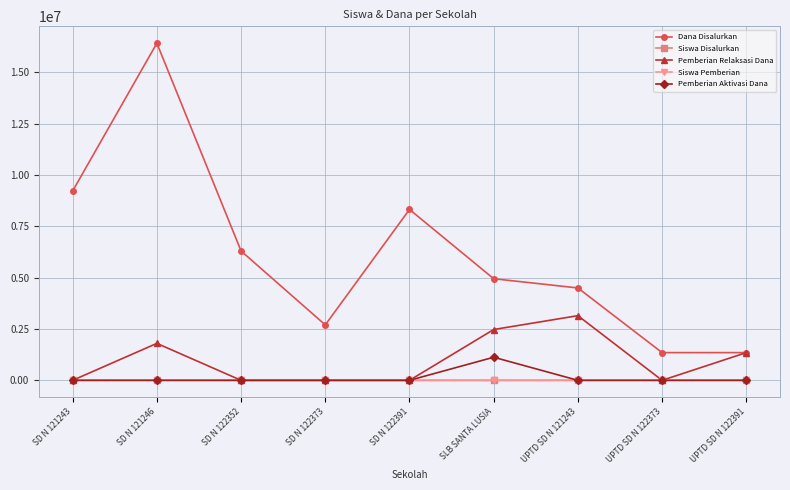

In Dana Disalurkan, how many points are higher than both neighbors (excluding endpoints)?

2